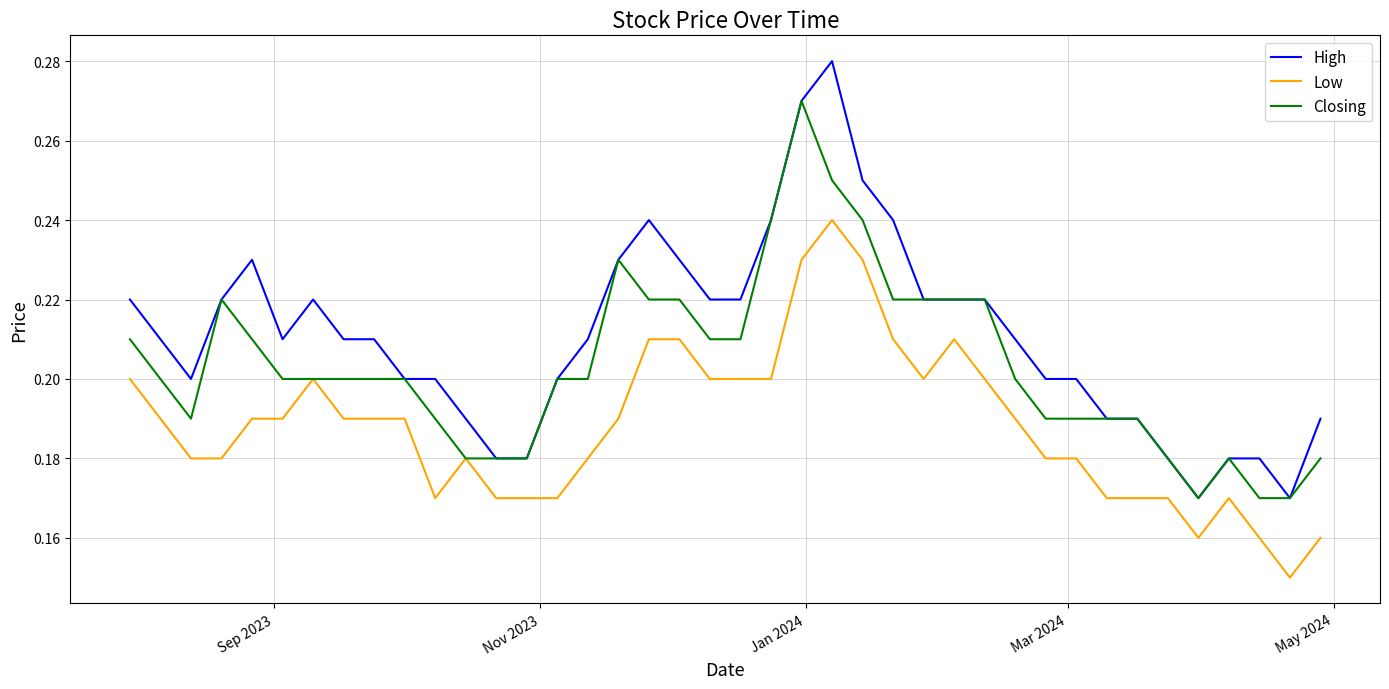

Which series has the largest total across all categories?

High